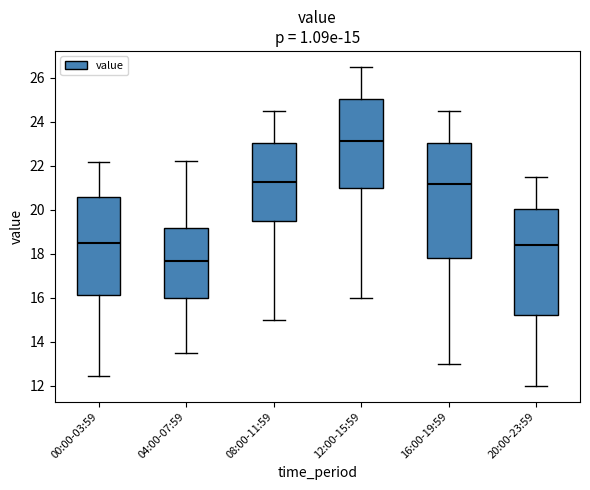

Which box is the tallest, from its lower edge to its upper edge?

16:00-19:59